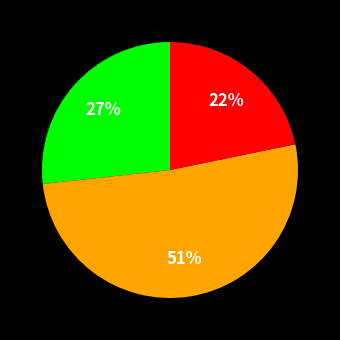

To the nearest percent, what is the average slice percentage?

33%